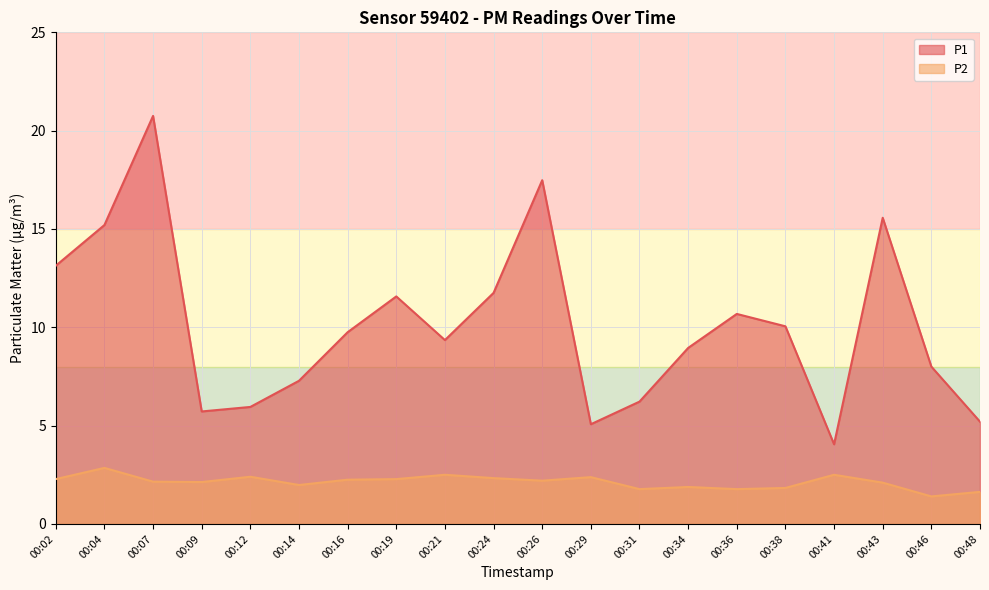

At which label is P1 closest to 12?

00:24